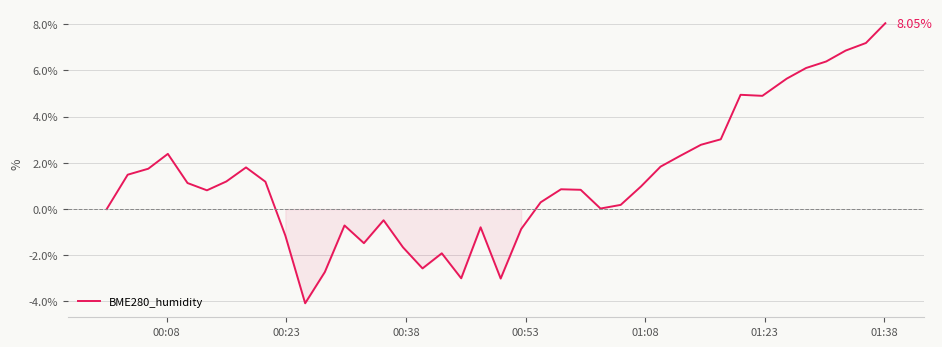

Is this an area chart (filled region under the line)?

No